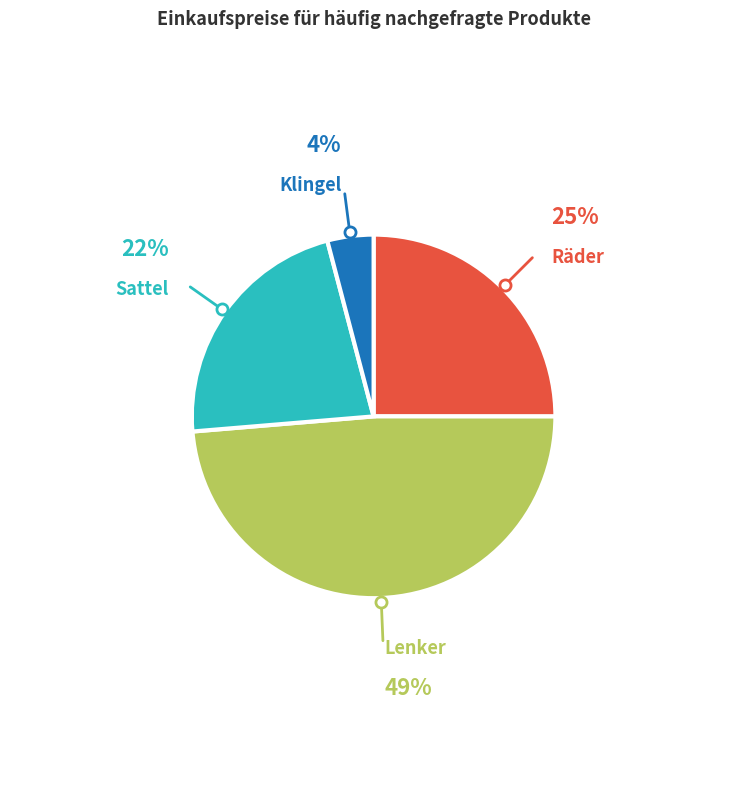

Is there any slice that represents more than half of the pie?

No